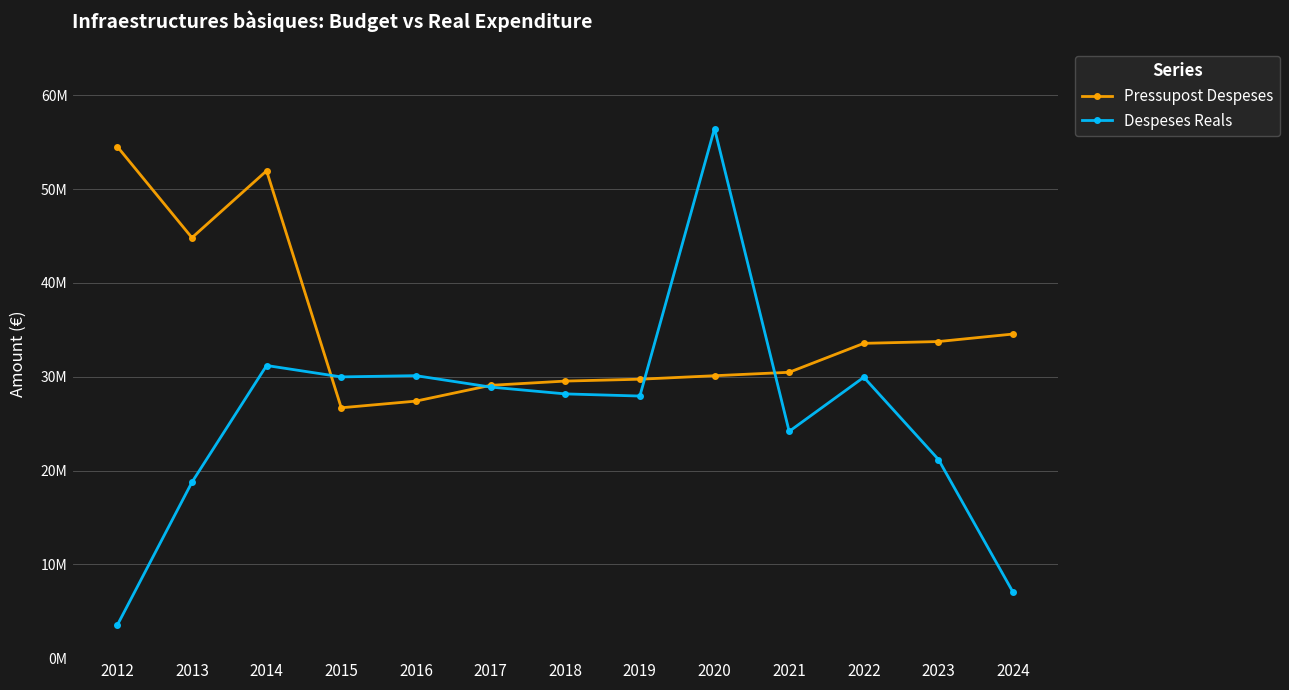

What is the value of the Pressupost Despeses point at the 8th from the left?

29740201.0